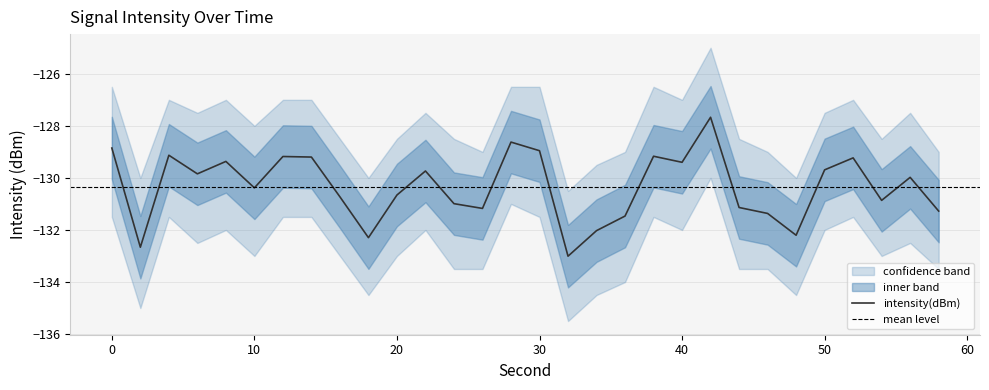

How many interior local peaks does the upper_bound series have?

7